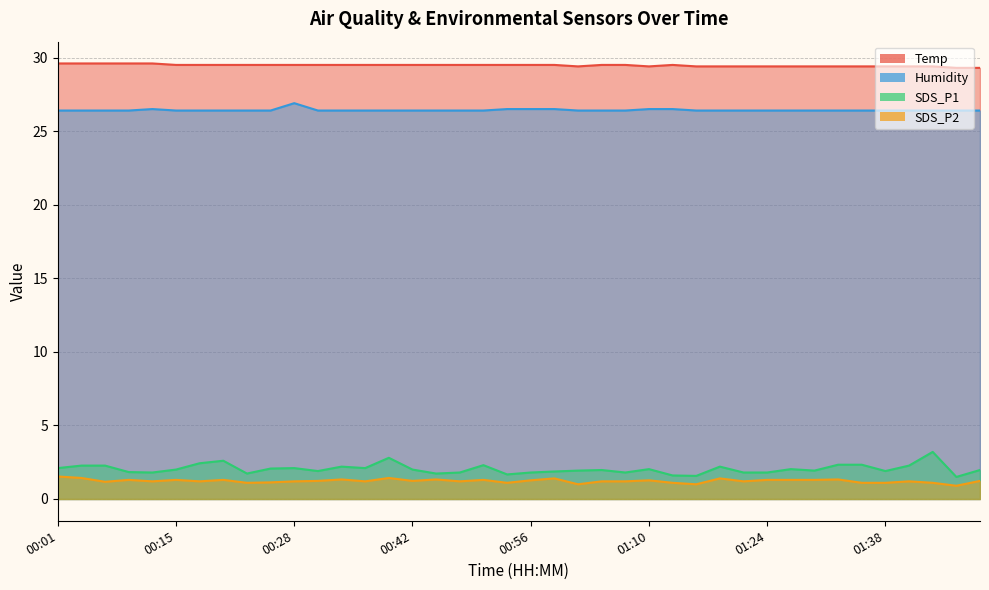

Between 01:16 and 01:24, which series saw the biggest shift?

SDS_P2